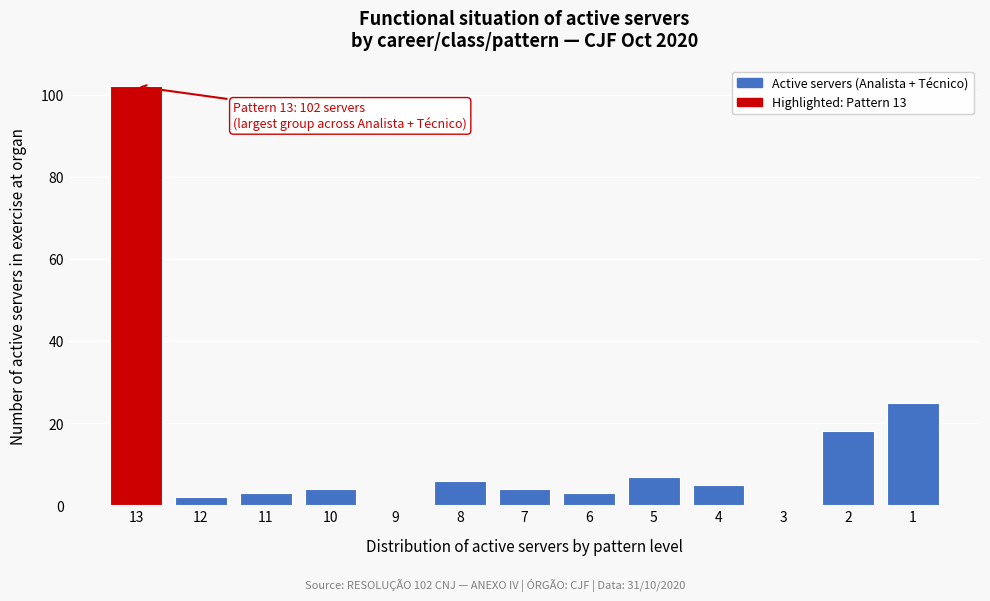

Reading left to right, transcribe all the data shown in this chart.

13=102	12=2	11=3	10=4	9=0	8=6	7=4	6=3	5=7	4=5	3=0	2=18	1=25